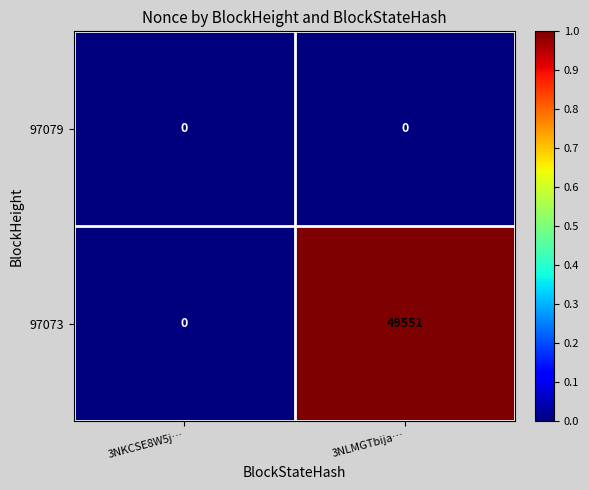

The 97073 series shows 0 at 3NKCSE8W5j…. True or false?

True